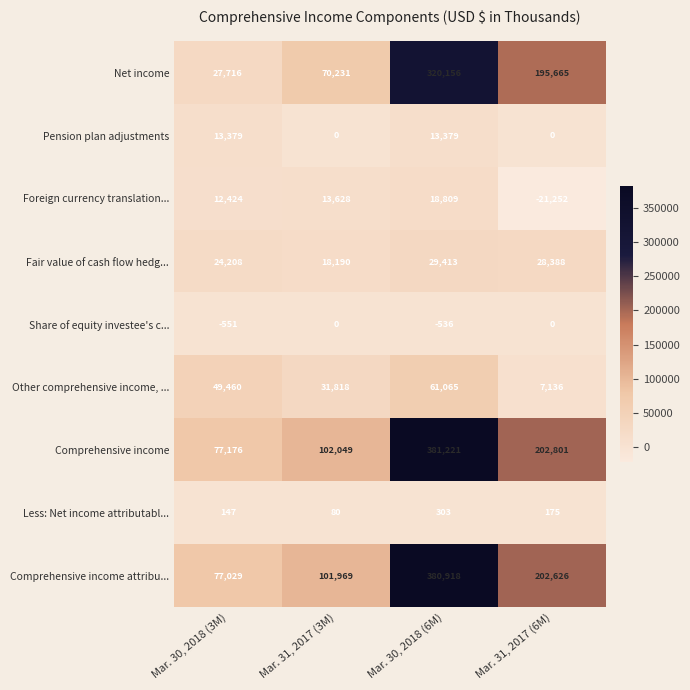

The value of Share of equity investee's c... at Mar. 31, 2017 (6M) is 245. True or false?

False